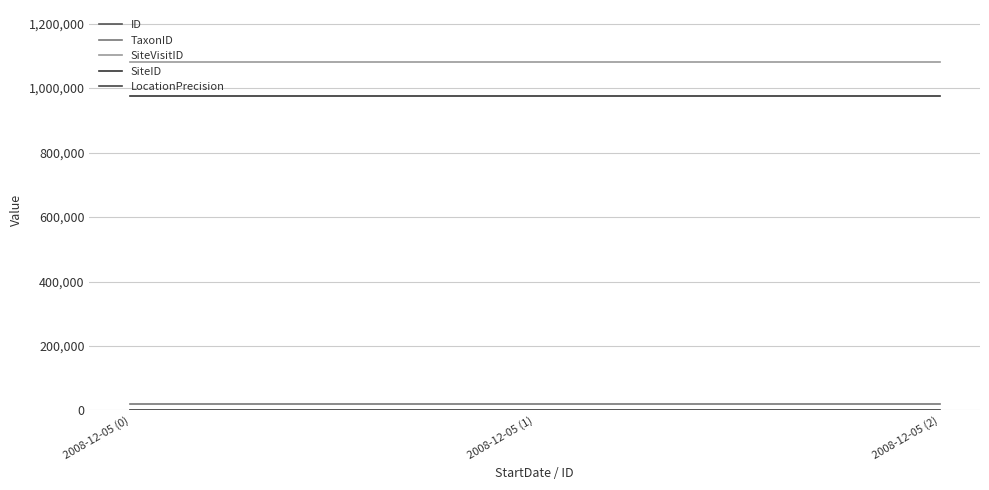

How many lines are shown in the chart?

5